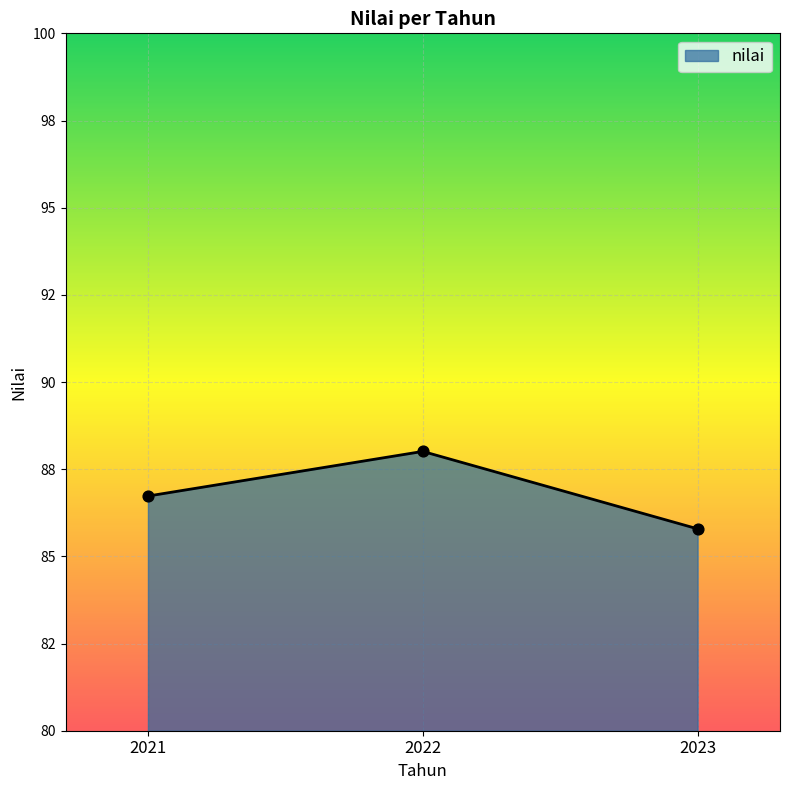

Approximately how many times larger is the value at 2022 compared to 2021?

1.0